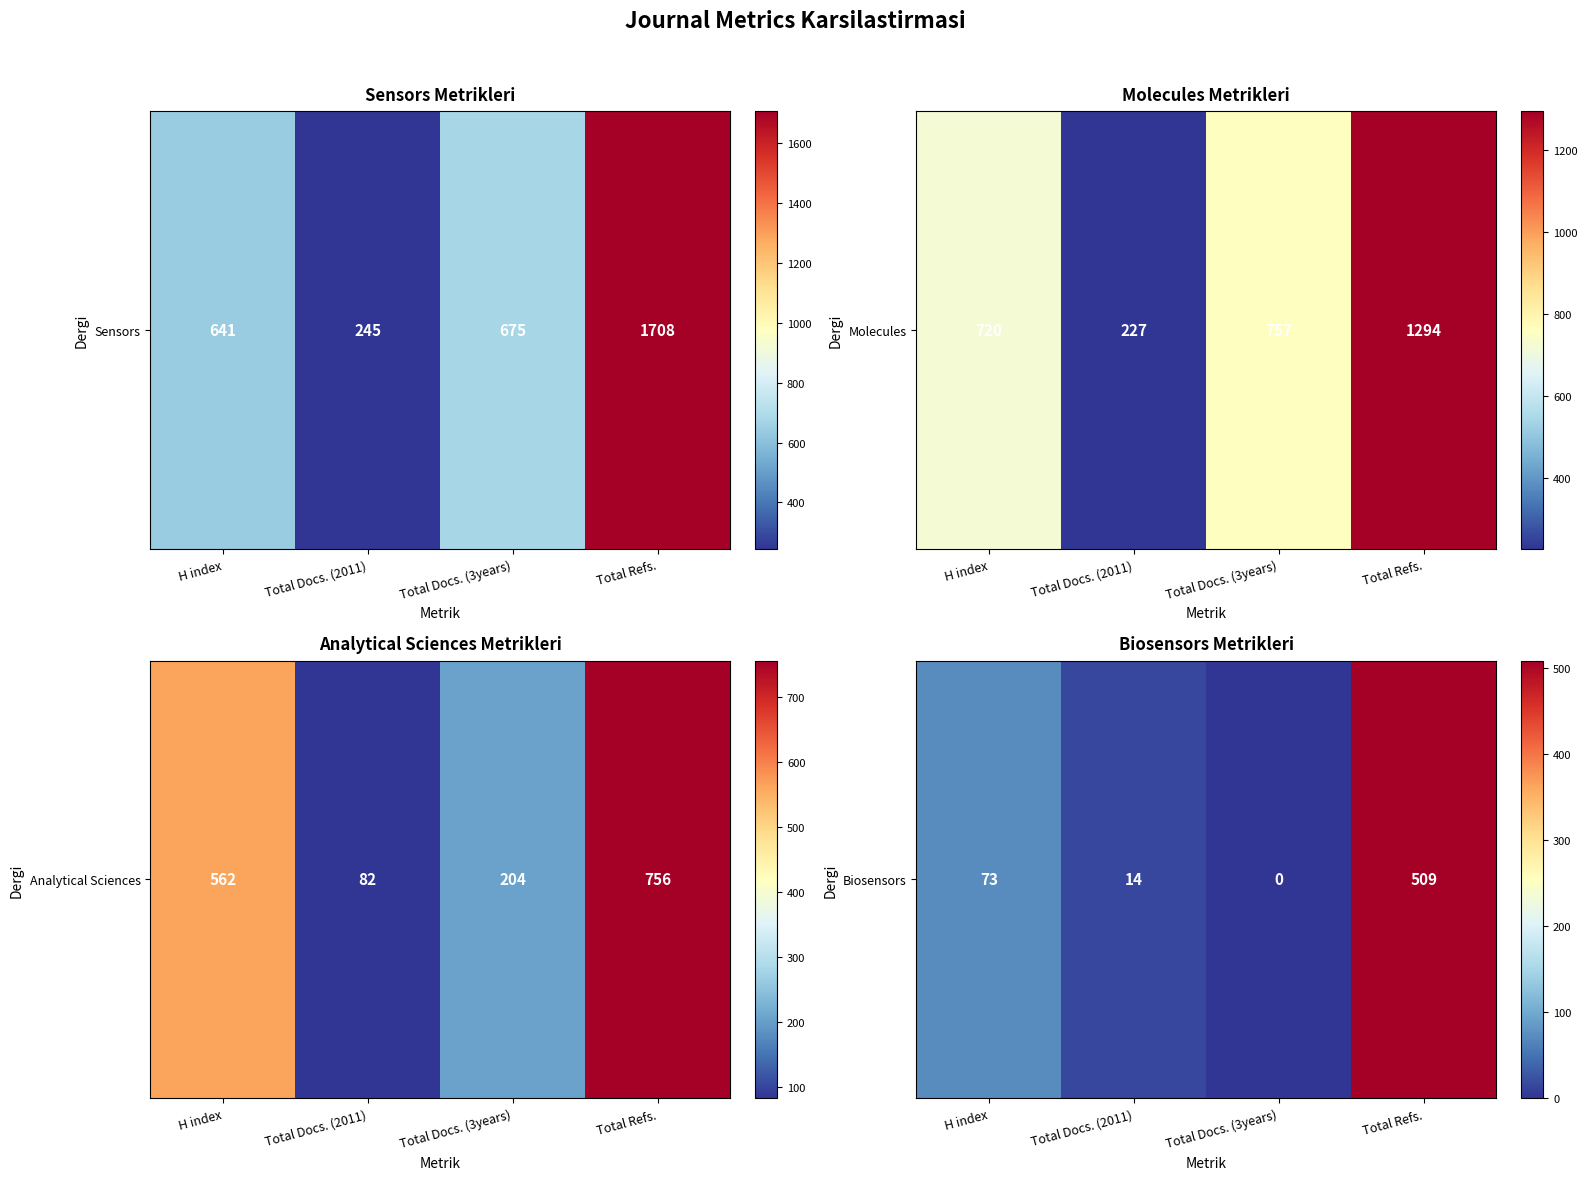

Rank the categories by value from highest to lowest.

Total Refs., H index, Total Docs. (2011), Total Docs. (3years)